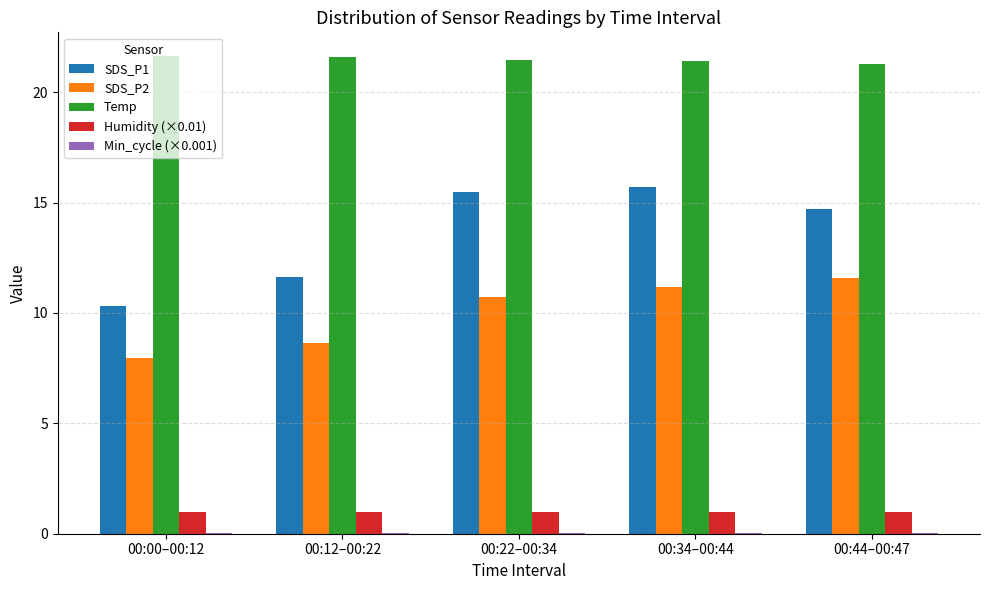

What is the maximum value shown in the chart?

21.6